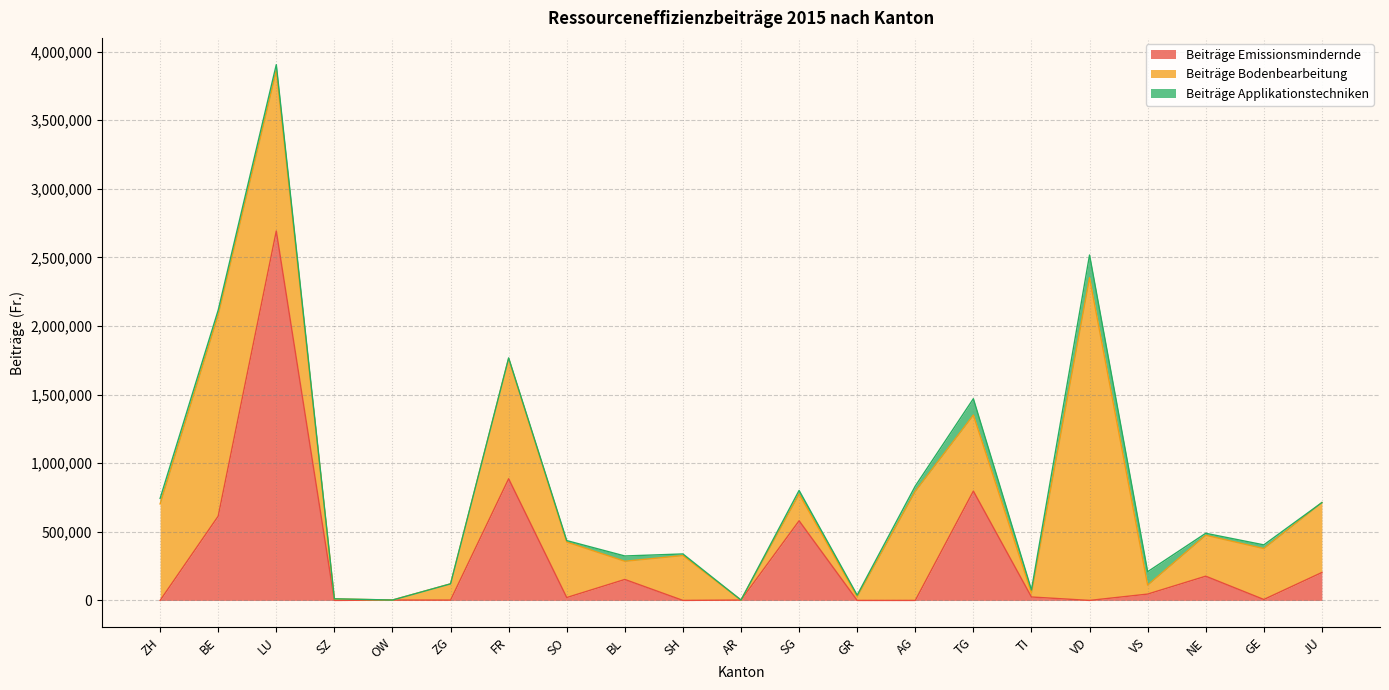

At which category does Beiträge Bodenbearbeitung reach its first local valley?

OW